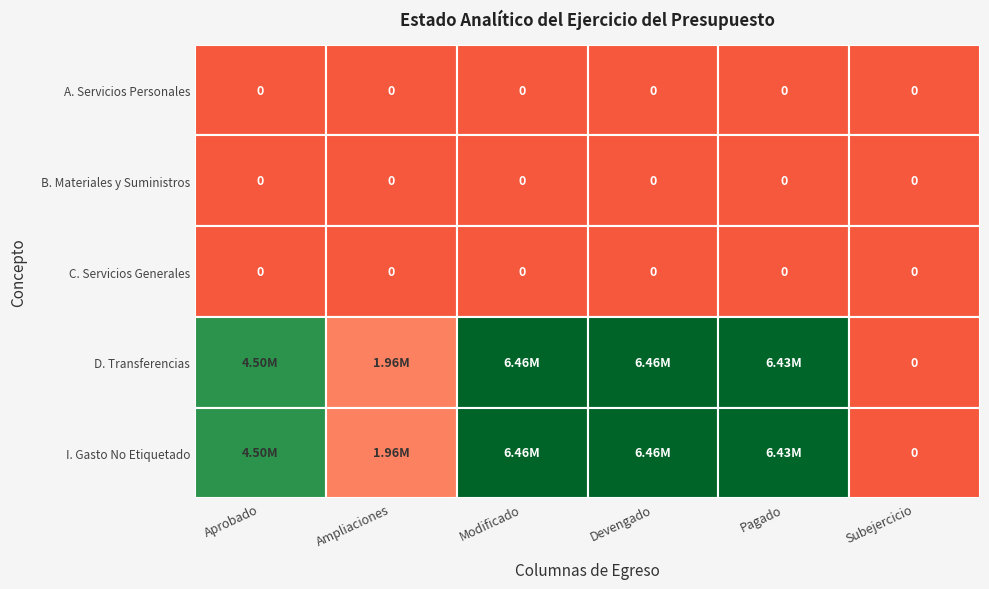

Which series has the largest range (max minus min)?

D. Transferencias